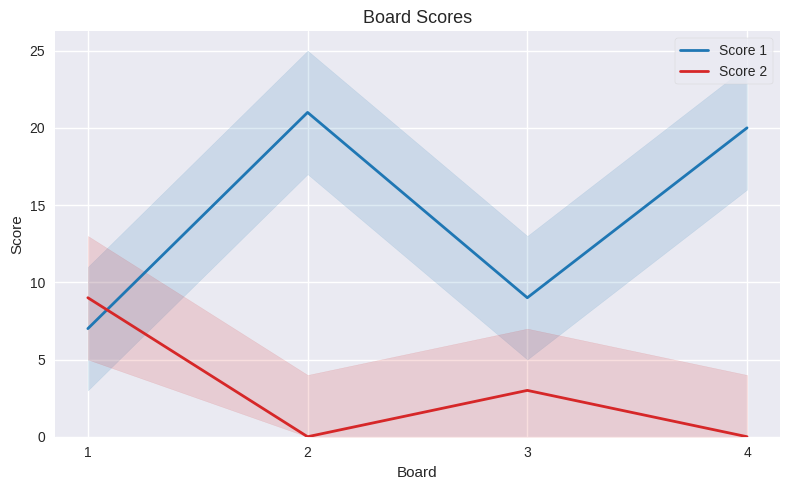

True or false: Score 1 has a value of 30 at 2.

False